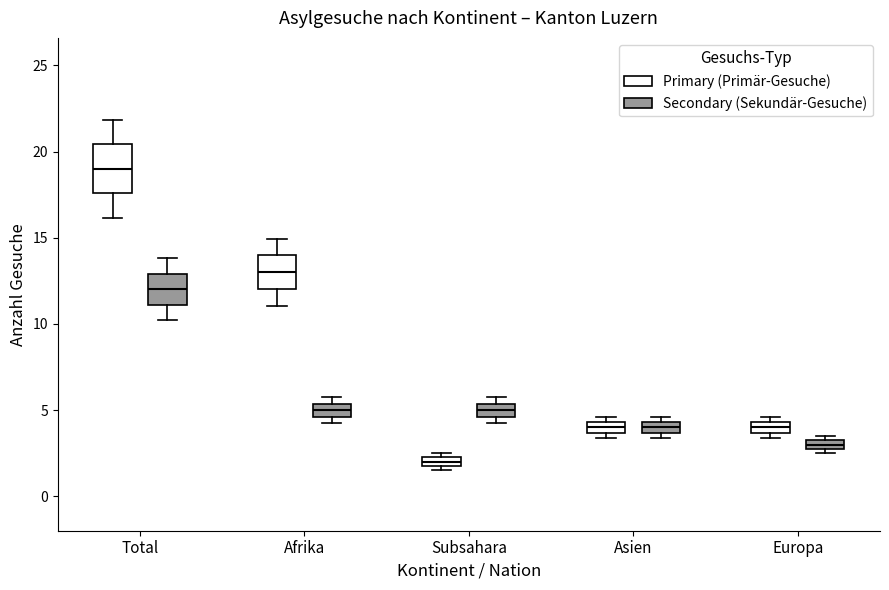

Comparing the boxes themselves (not the whiskers), which one is the tallest?

Total (Primary (Primär-Gesuche))